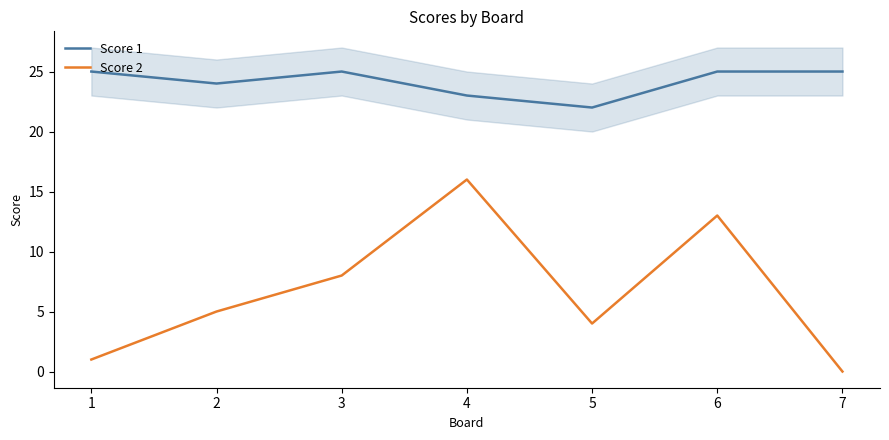

How many categories are shown in the chart?

7